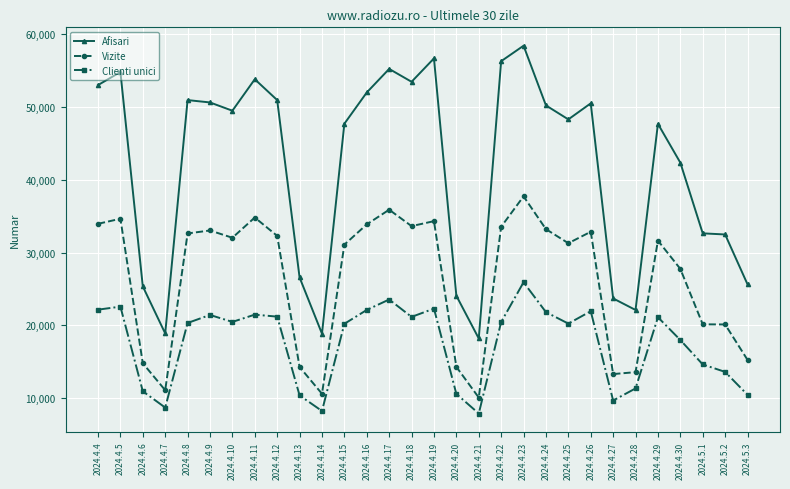

Which series has the largest range (max minus min)?

Afisari